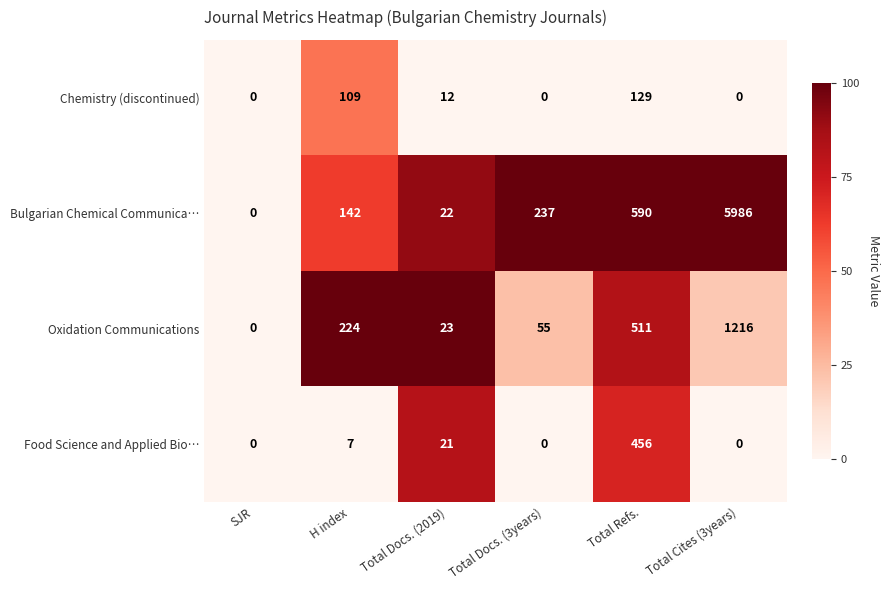

The value of Chemistry (discontinued) at H index is 109. True or false?

True